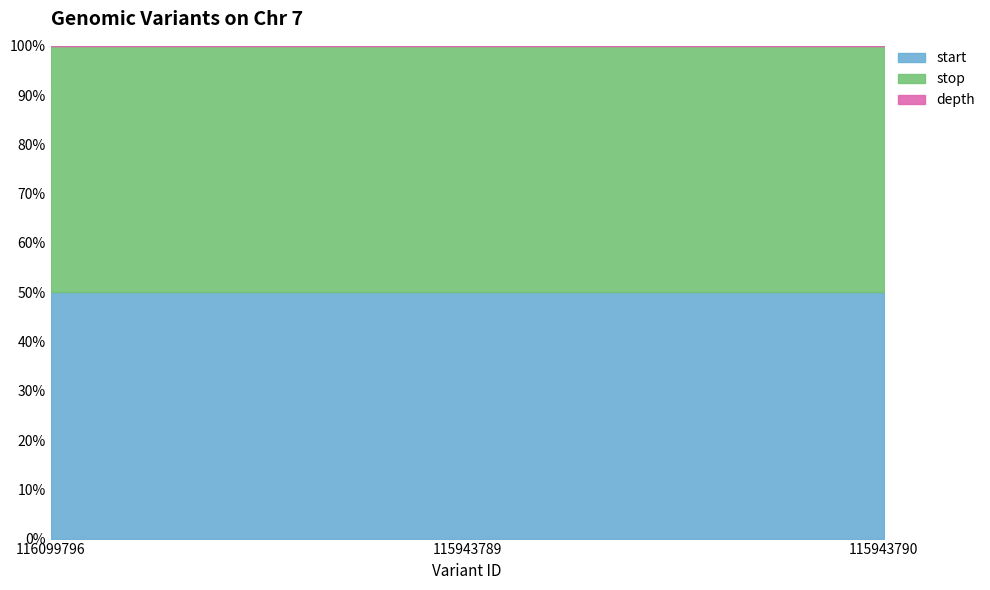

What is the label of the 3rd point from the left?

115943790